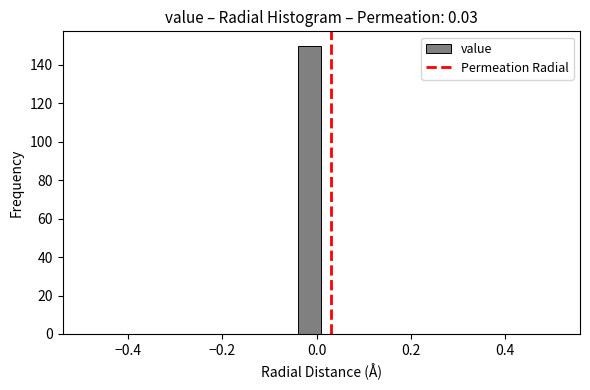

Around what value on the x-axis is the tallest bar? Give the approximate position of its centre, as read against the axis.

-0.02